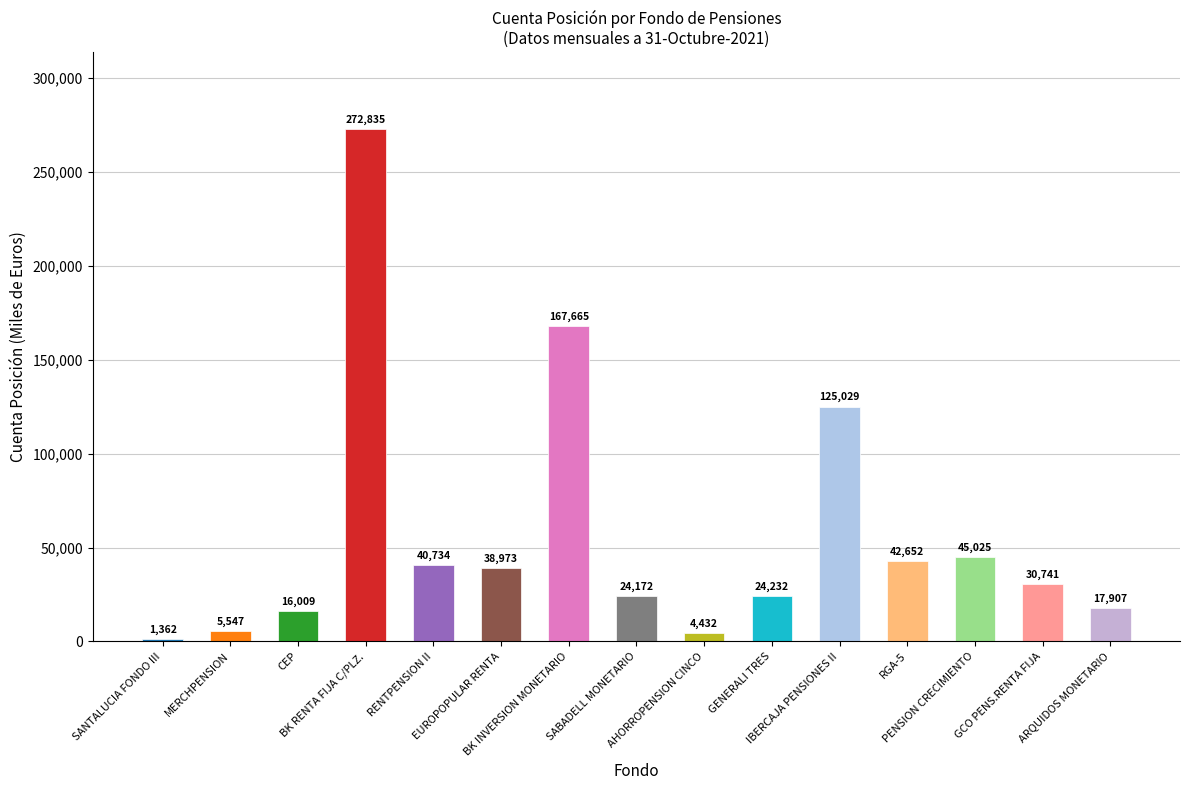

What is the difference between the values at AHORROPENSION CINCO and SANTALUCIA FONDO III?

3070